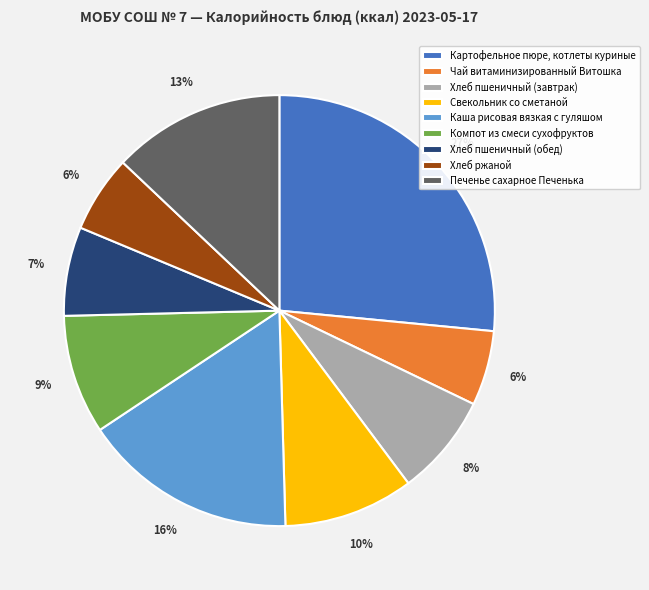

Is Хлеб ржаной the majority of the pie?

No